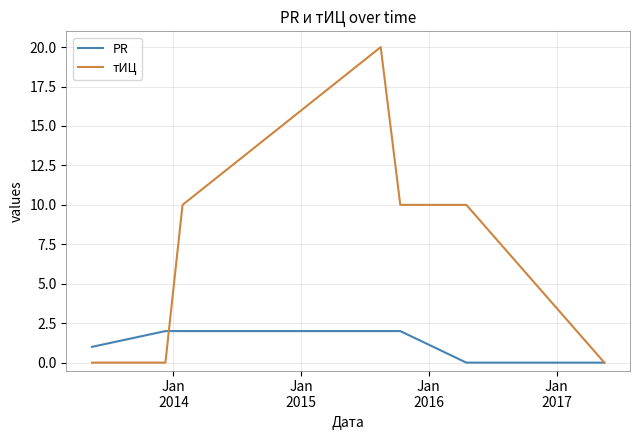

Rank the series by their average value, from lowest to highest.

PR, тИЦ